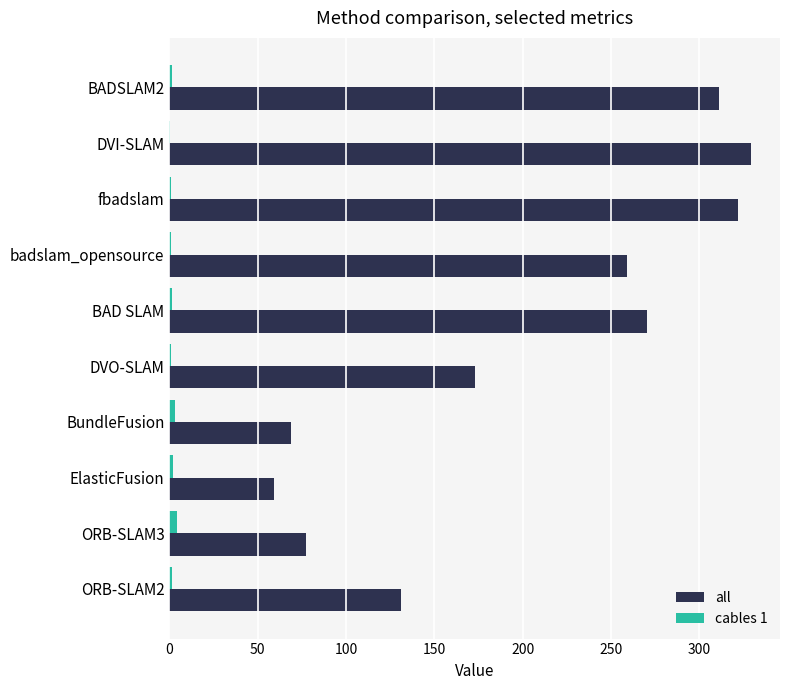

True or false: all has a value of 278.7 at DVO-SLAM.

False